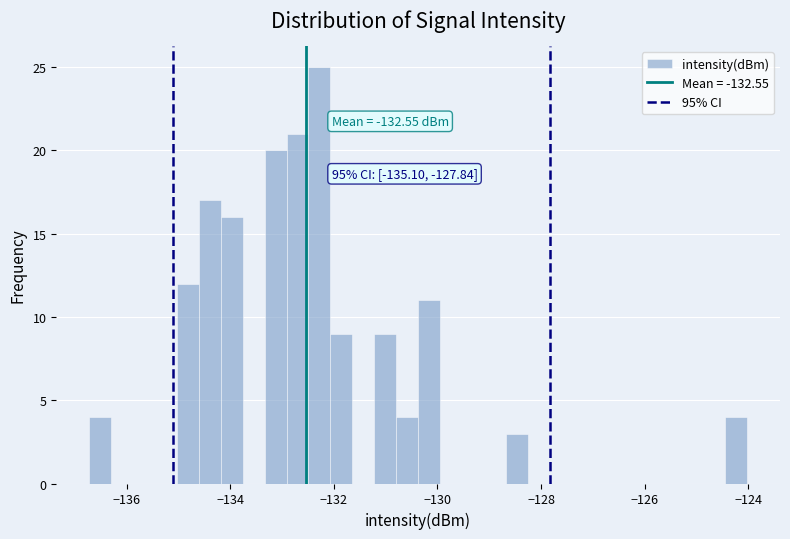

Around what value on the x-axis is the tallest bar? Give the approximate position of its centre, as read against the axis.

-132.2